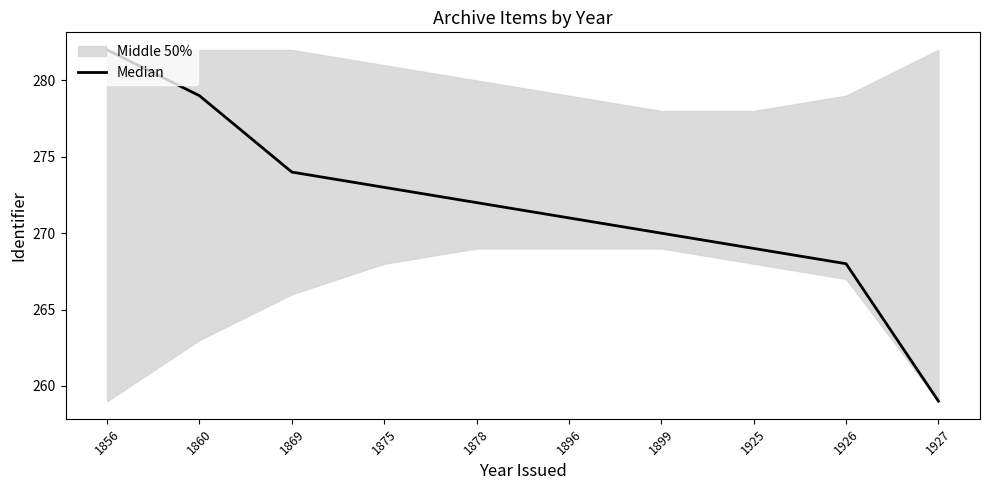

Which label corresponds to the largest value in the chart?

1856